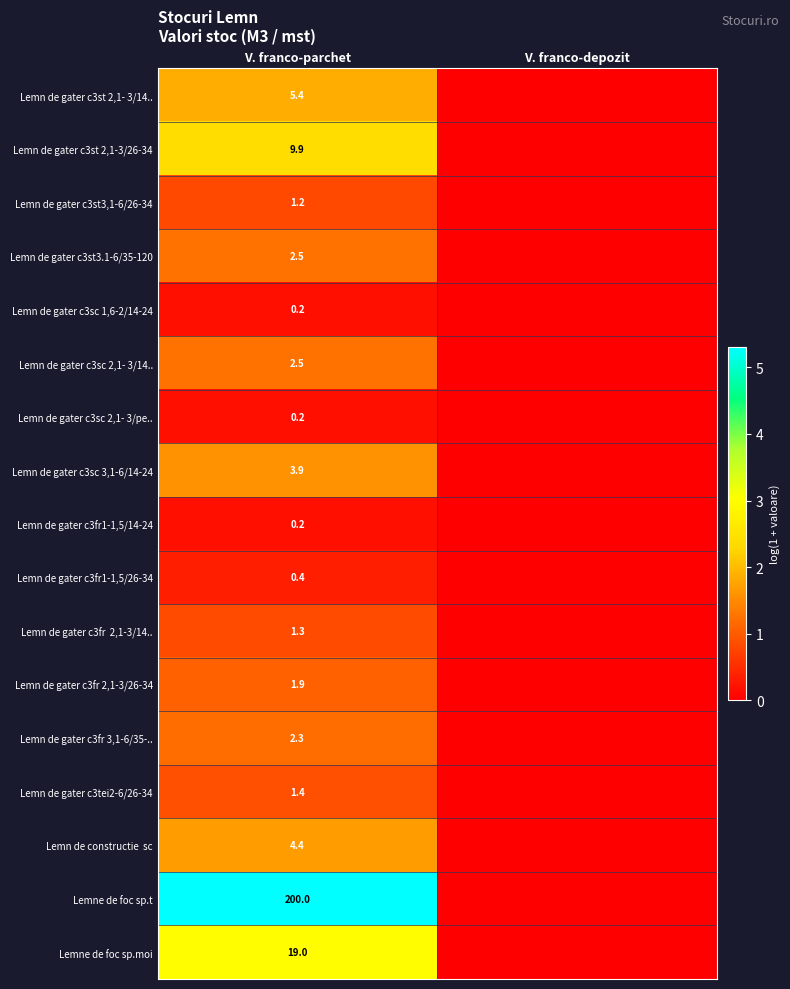

True or false: Lemn de gater c3tei2-6/26-34 has a value of 1.4 at V. franco-parchet.

True